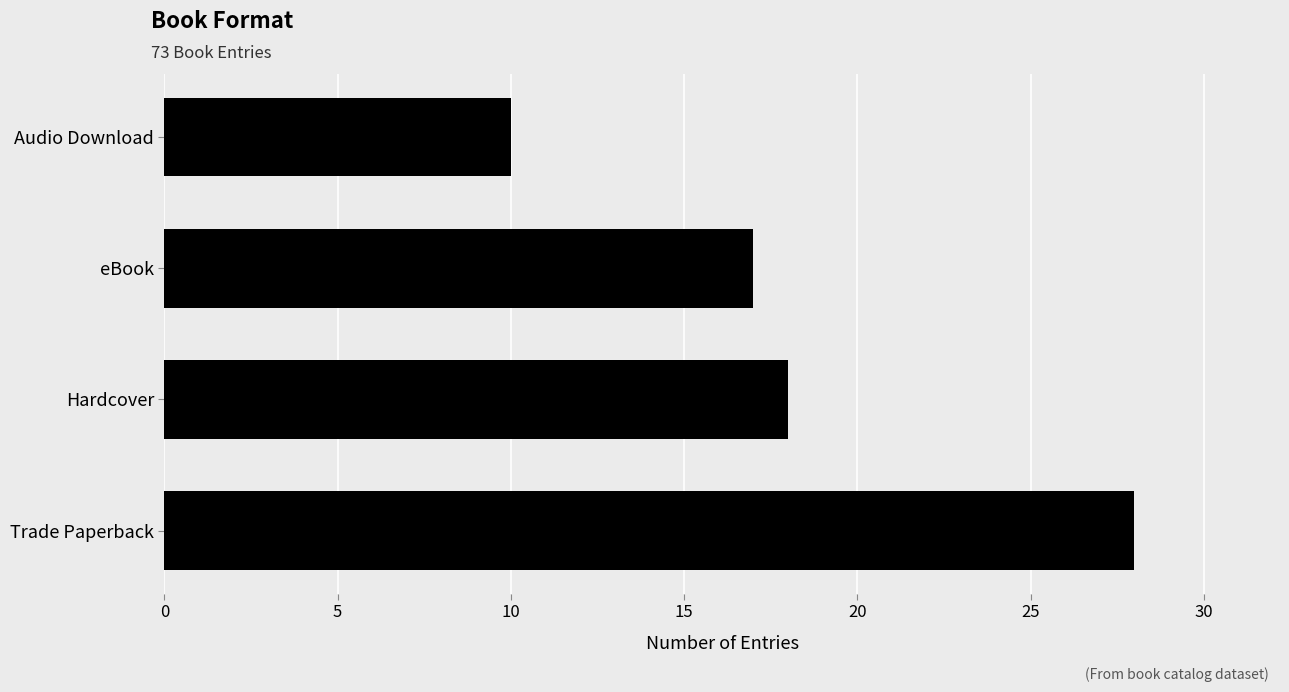

List the labels in order of value, smallest first.

Audio Download, eBook, Hardcover, Trade Paperback